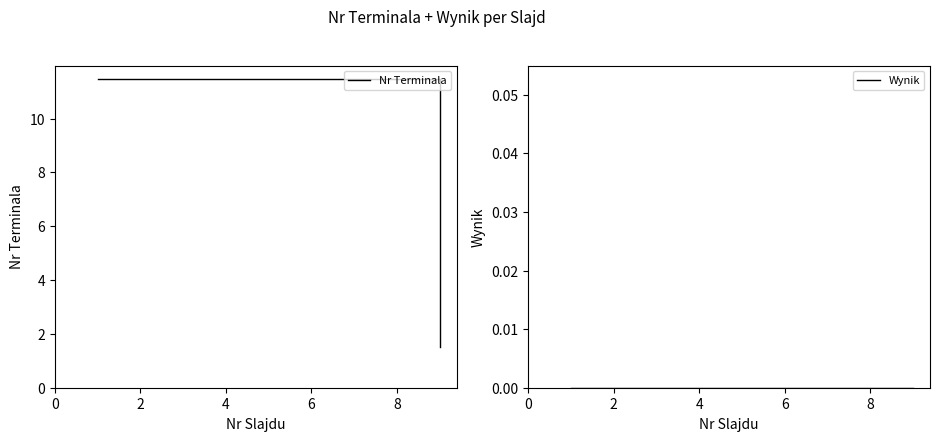

What is the lowest value of the Nr Terminala series?

1.5